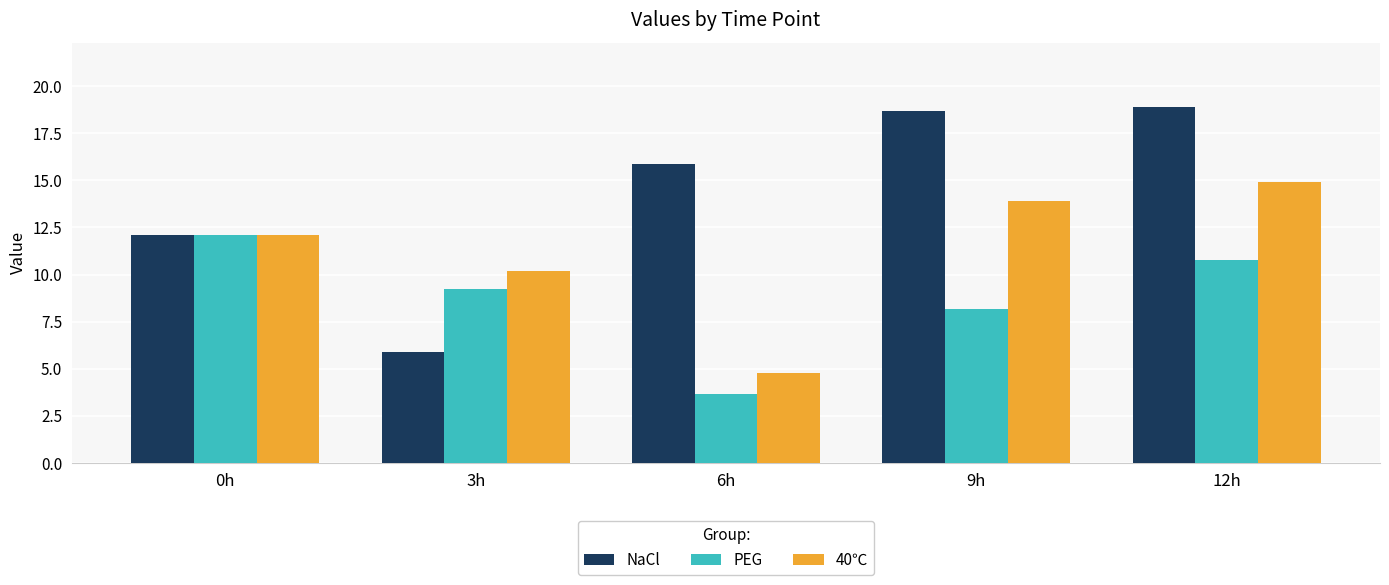

List the labels in order of NaCl value, smallest first.

3h, 0h, 6h, 9h, 12h